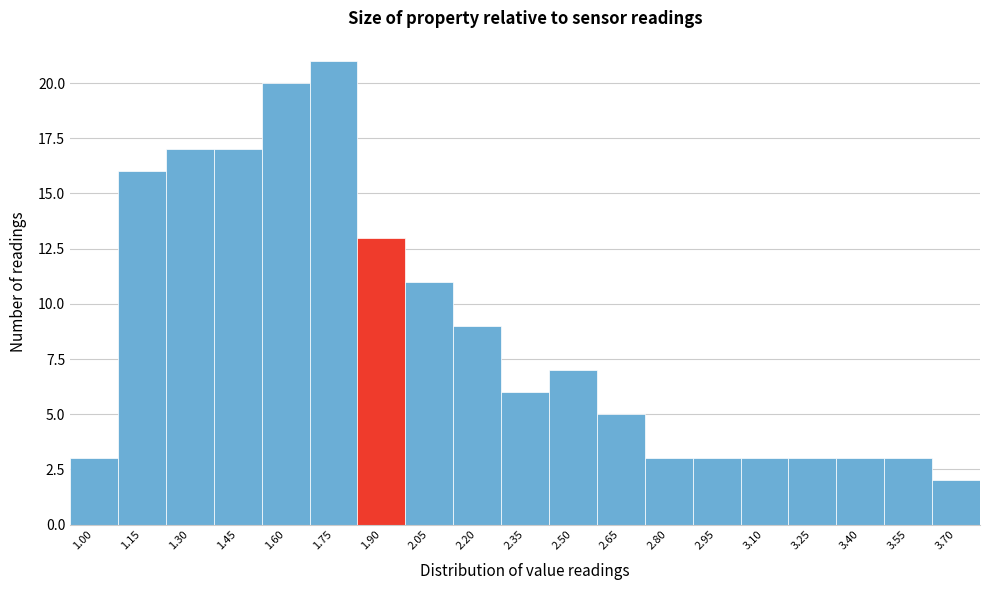

Reading left to right, extract all data points from this chart.

1.00=3	1.15=16	1.30=17	1.45=17	1.60=20	1.75=21	1.90=13	2.05=11	2.20=9	2.35=6	2.50=7	2.65=5	2.80=3	2.95=3	3.10=3	3.25=3	3.40=3	3.55=3	3.70=2